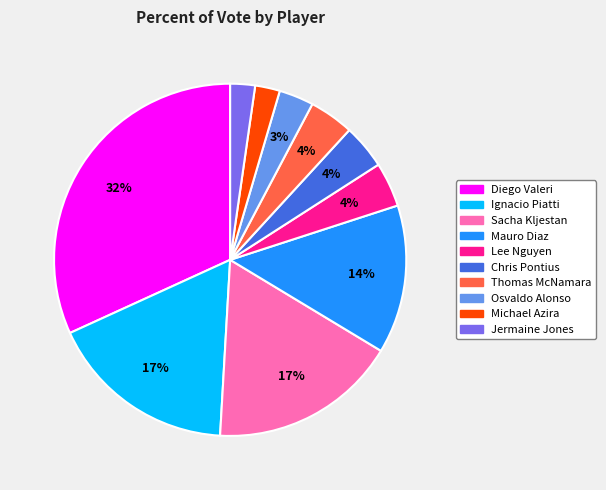

True or false: Michael Azira accounts for 12% of the total.

False